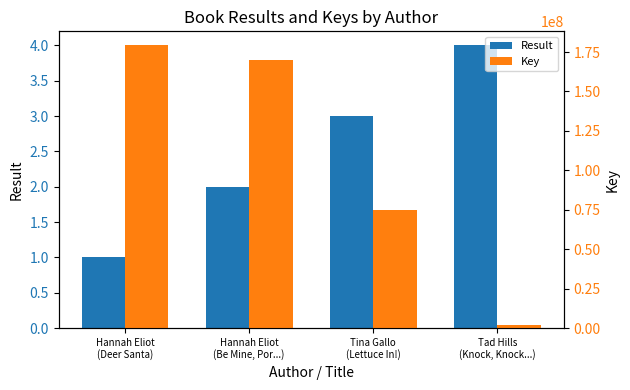

How many data points in Key are above 170121544?

1